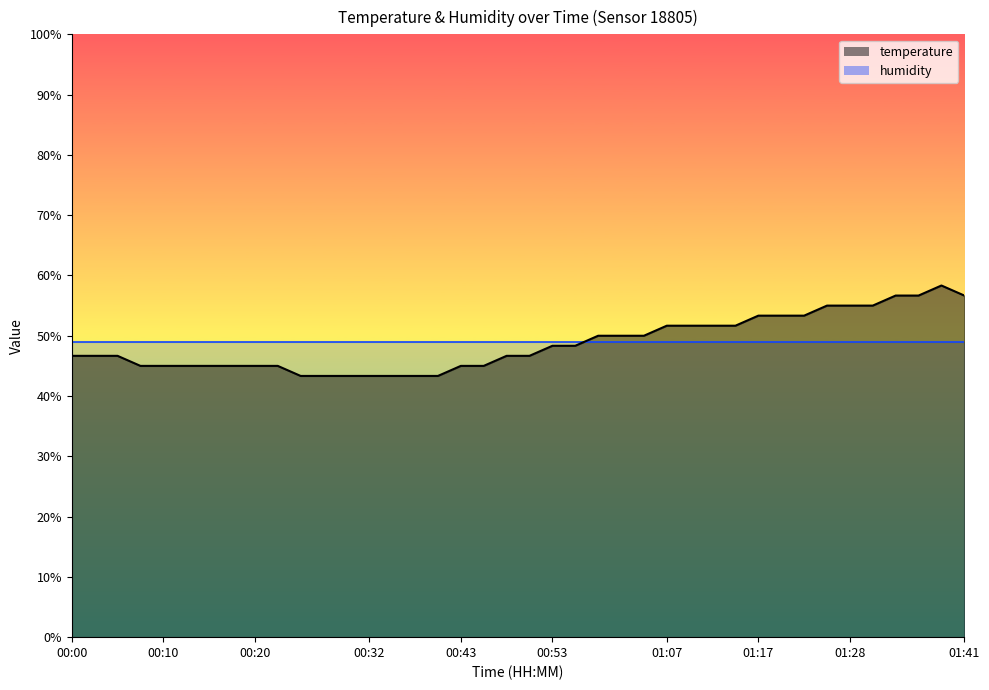

The chart shows a value of 46.7 at 00:00. True or false?

True